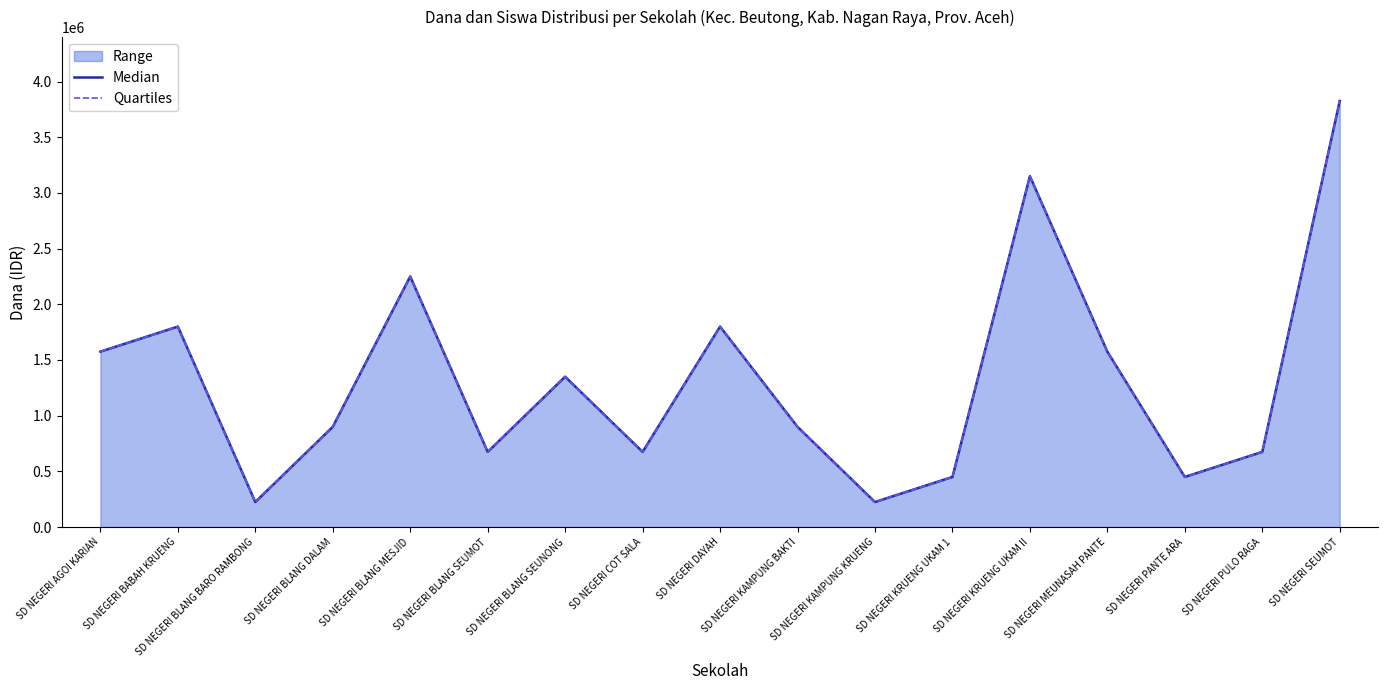

Reading left to right, what are all the values shown in this chart?

Median: 1575000	1800000	225000	900000	2250000	675000	1350000	675000	1800000	900000	225000	450000	3150000	1575000	450000	675000	3825000
Quartiles: 1575000	1800000	225000	900000	2250000	675000	1350000	675000	1800000	900000	225000	450000	3150000	1575000	450000	675000	3825000